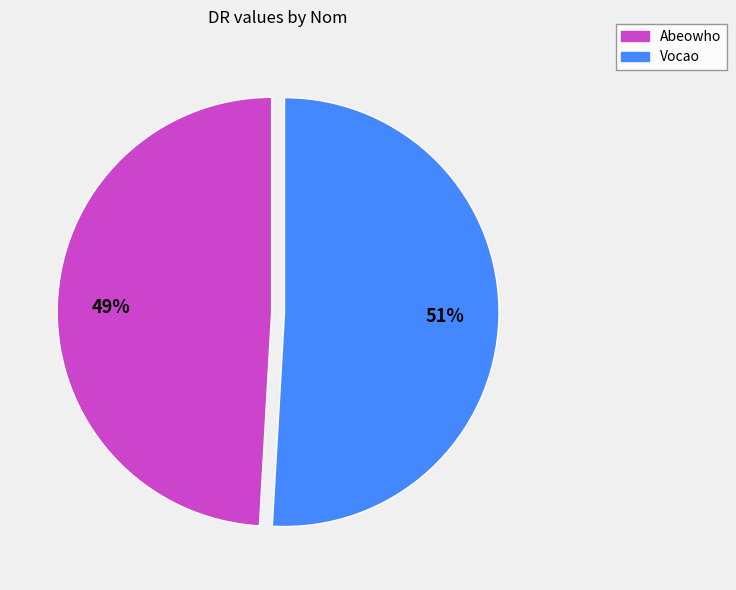

Rank the categories by value from lowest to highest.

Abeowho, Vocao